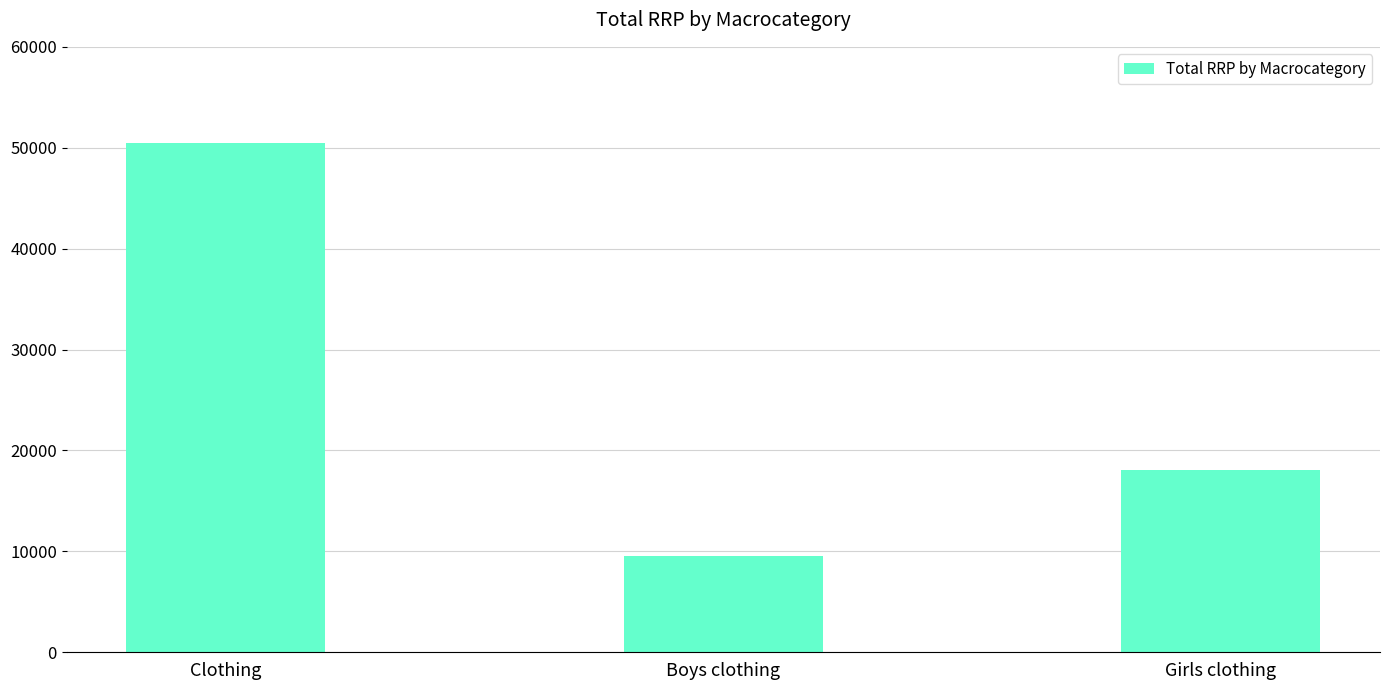

Count the number of categories in the chart.

3